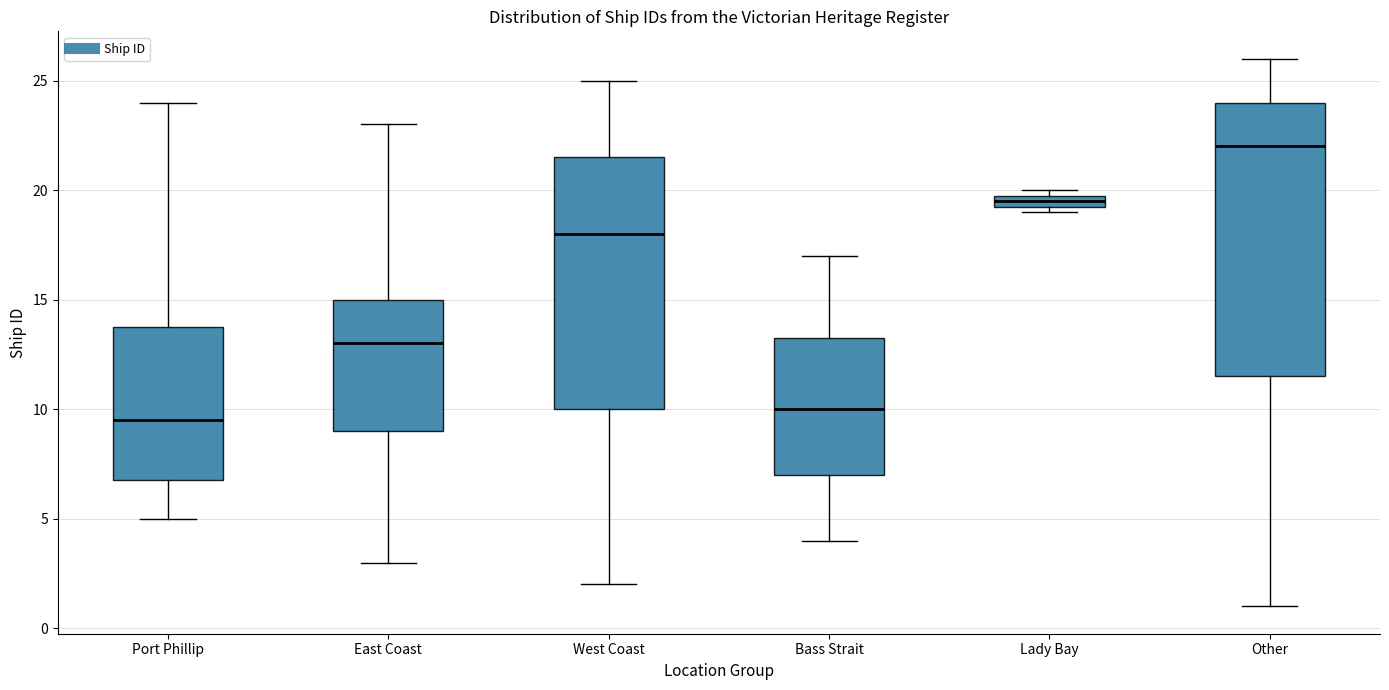

Where does the lower whisker of the box for Port Phillip end on the y-axis? The values are not printed on the chart, so give them approximately, as read against the axis.

5.0